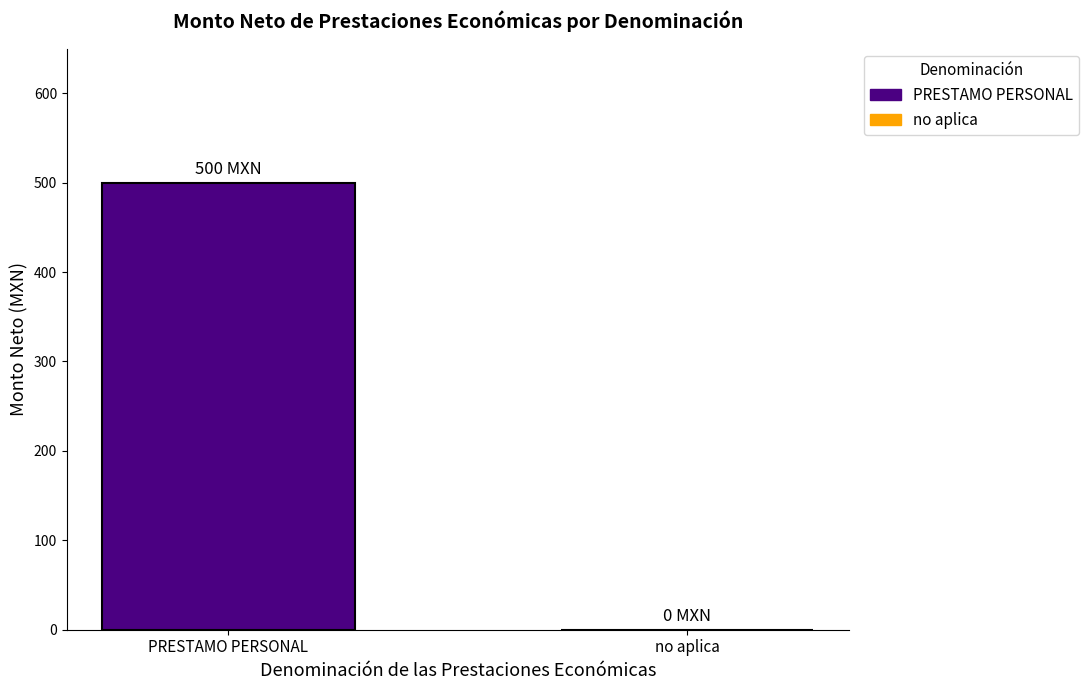

What is the difference between the highest and lowest values at ID 14?

500